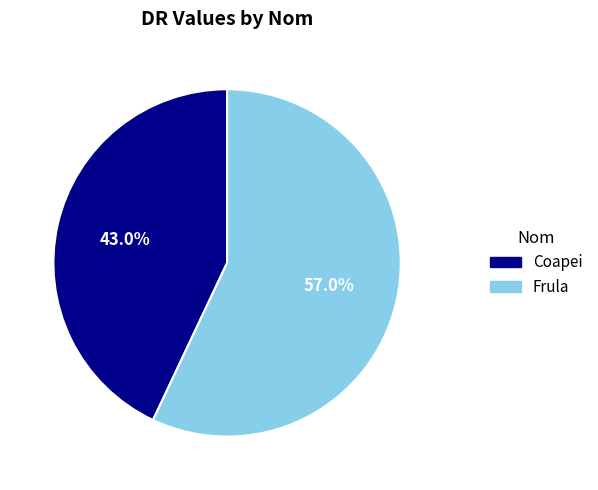

Which category accounts for the majority?

Frula